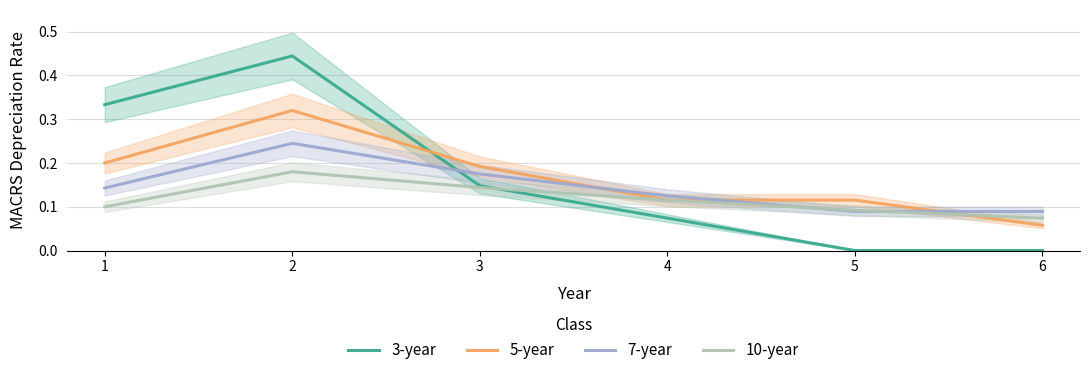

What is the total value across all series at 6?

0.2